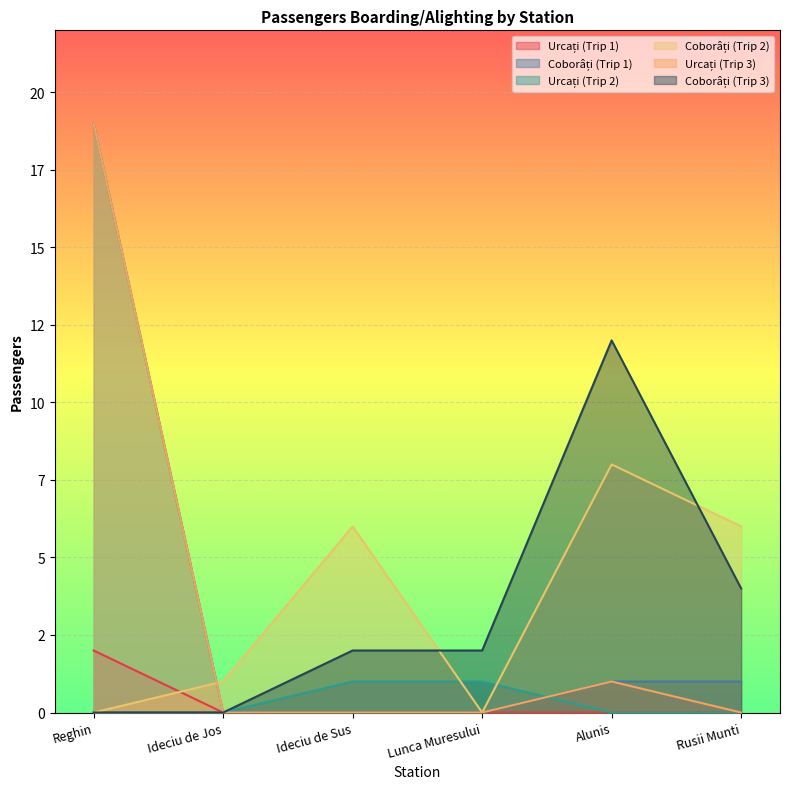

The Urcați (Trip 2) series shows 1 at Lunca Muresului. True or false?

True